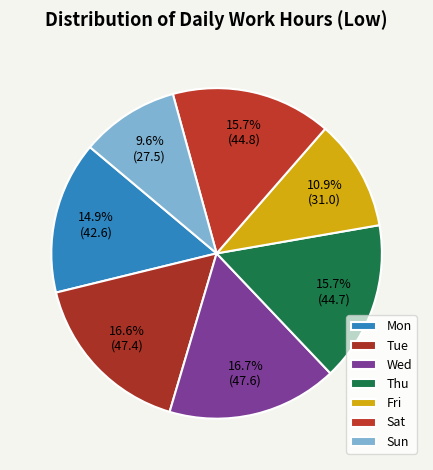

How many segments does this pie chart have?

7